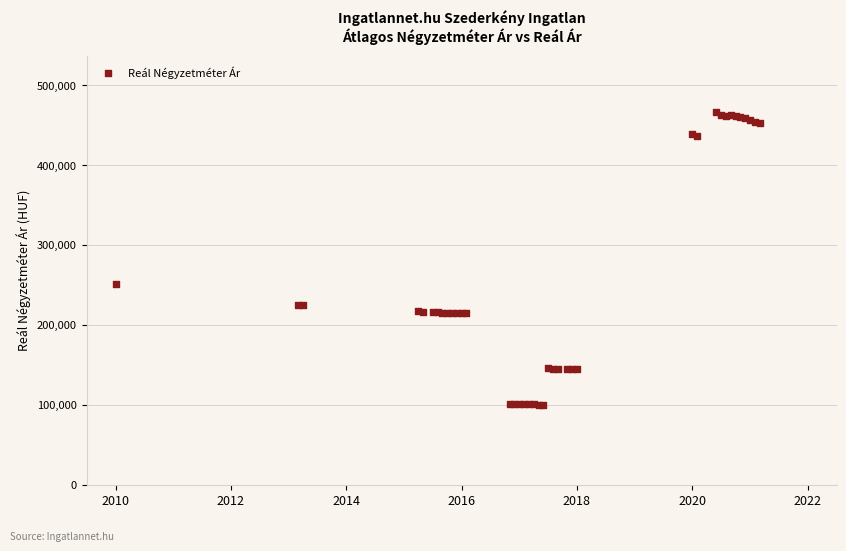

What Y value in the scatter plot is closest to 283301?

250573